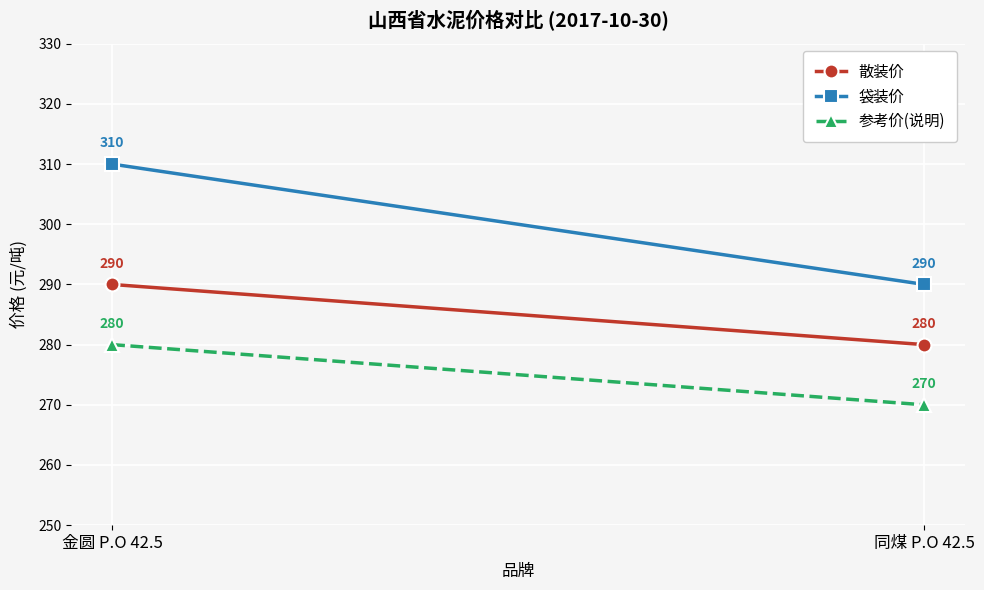

Which category has the highest value in the 袋装价 series?

金圆 P.O 42.5